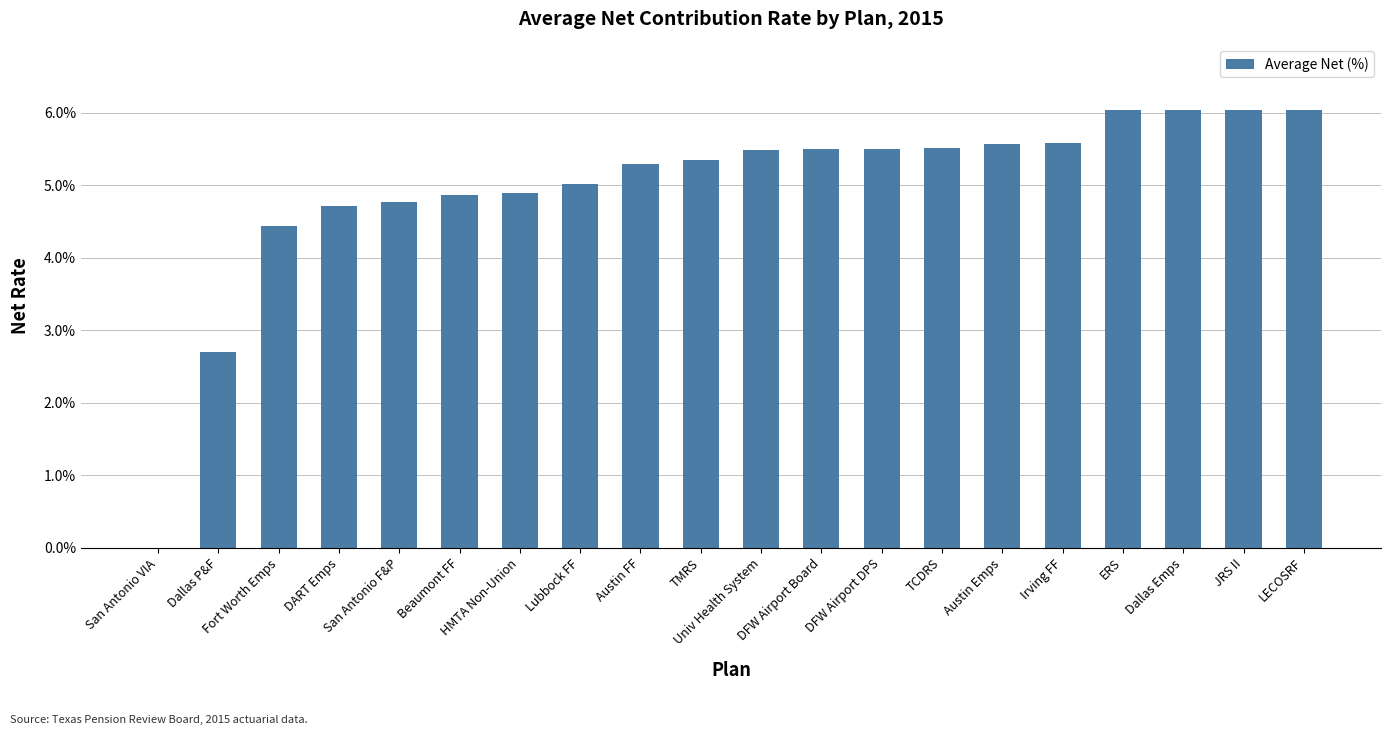

Are the bars horizontal?

No